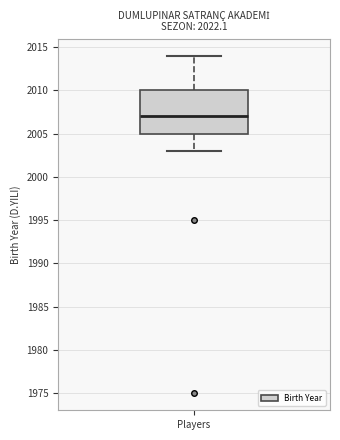

Transcribe this box plot: give where the median line is, the range the box spans, and where the two whiskers end, as read against the y-axis. The values are not printed on the chart, so give them approximately, as read against the axis.

median 2007, box 2005 to 2010, whiskers 2003 to 2014